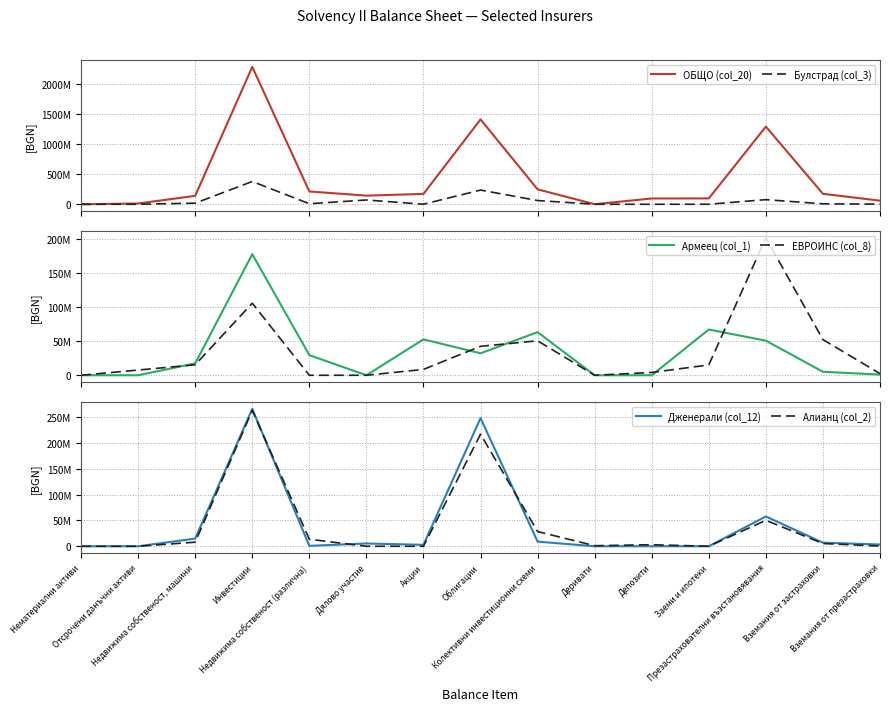

How many distinct data groups are displayed?

6